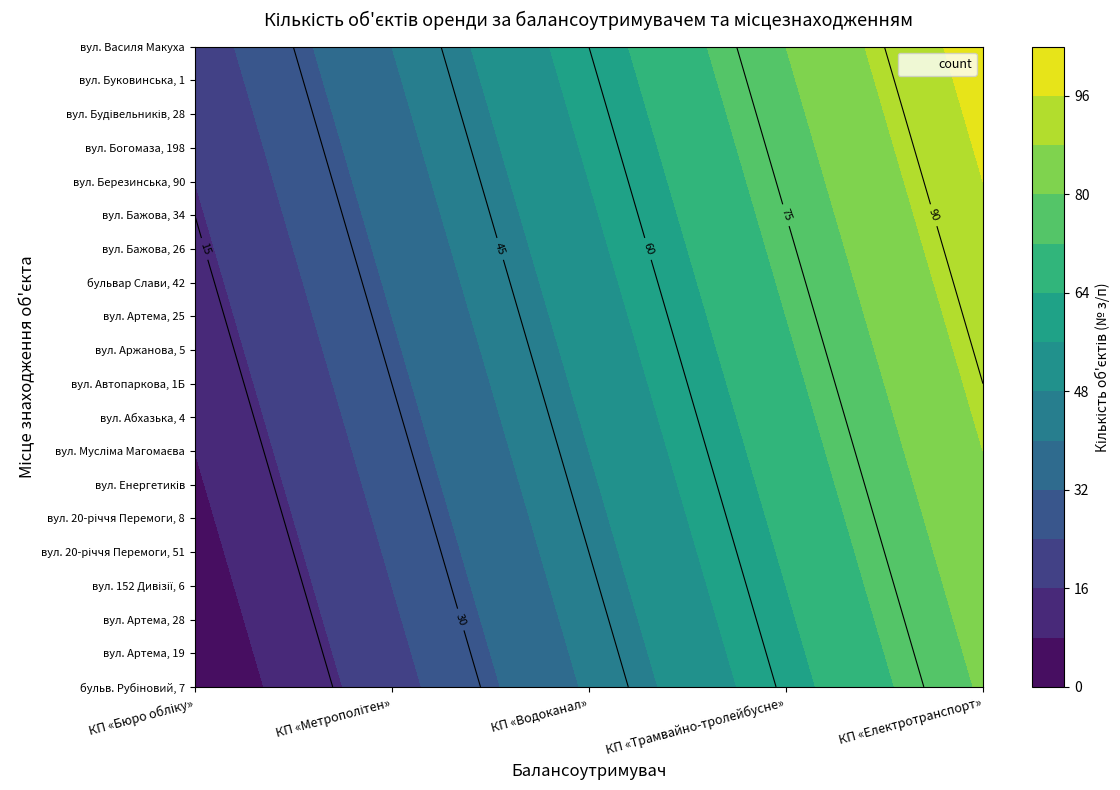

Is the value of КП «Дніпровський метрополітен» at 16 greater than the value of КП «Дніпроводоканал» at 19?

No